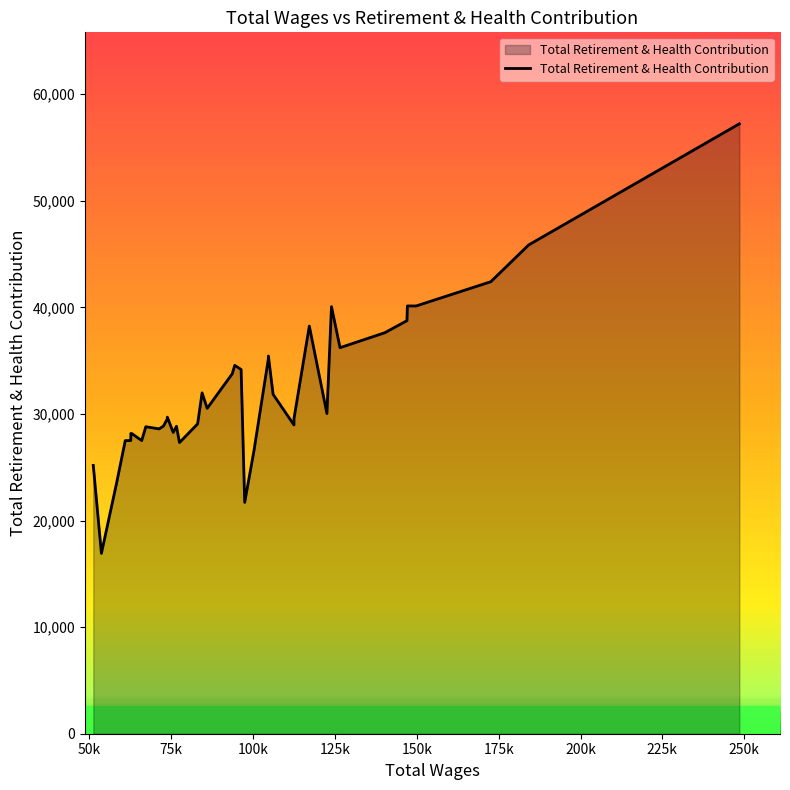

How many values exceed 29706?

19